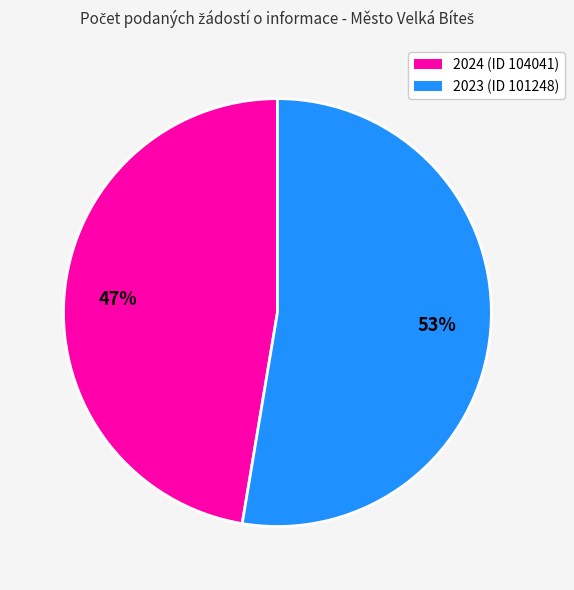

Does 2024 (ID 104041) represent more than half of the total?

No